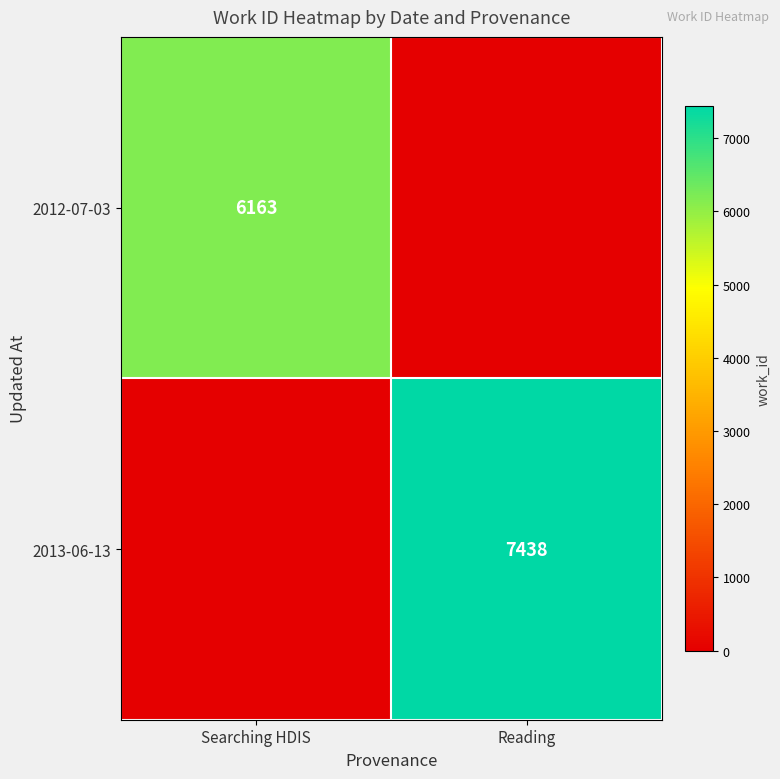

Is it true that 2012-07-03 equals 6163 at Searching HDIS?

True